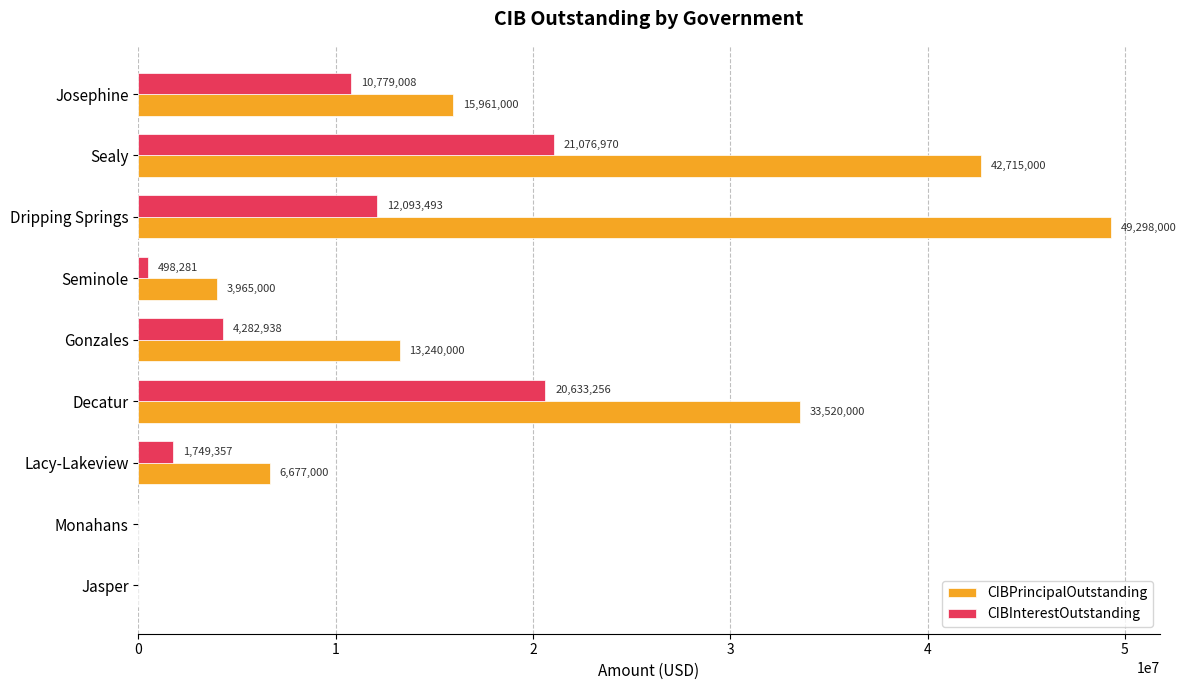

What is the sum of all CIBInterestOutstanding values?

71113301.9